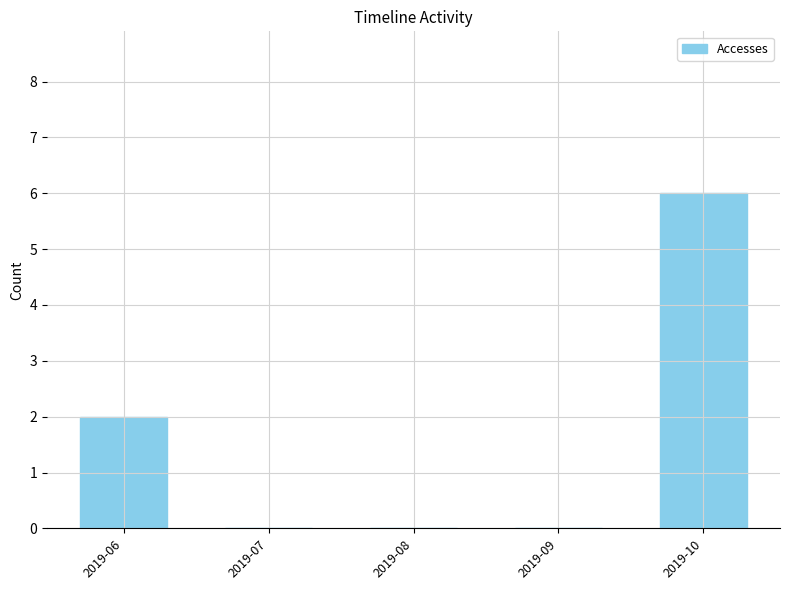

Read the value at 2019-06.

2